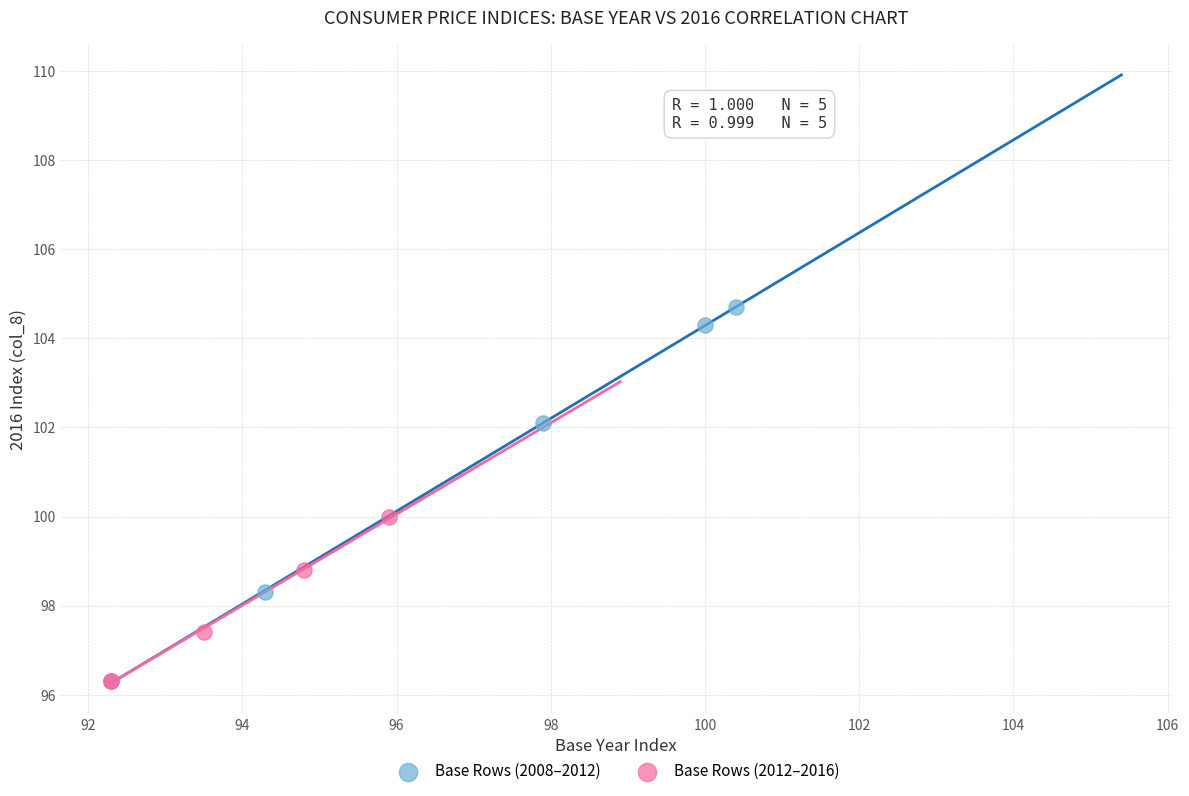

Which series has the widest spread of Y values?

Base Rows (2008–2012)